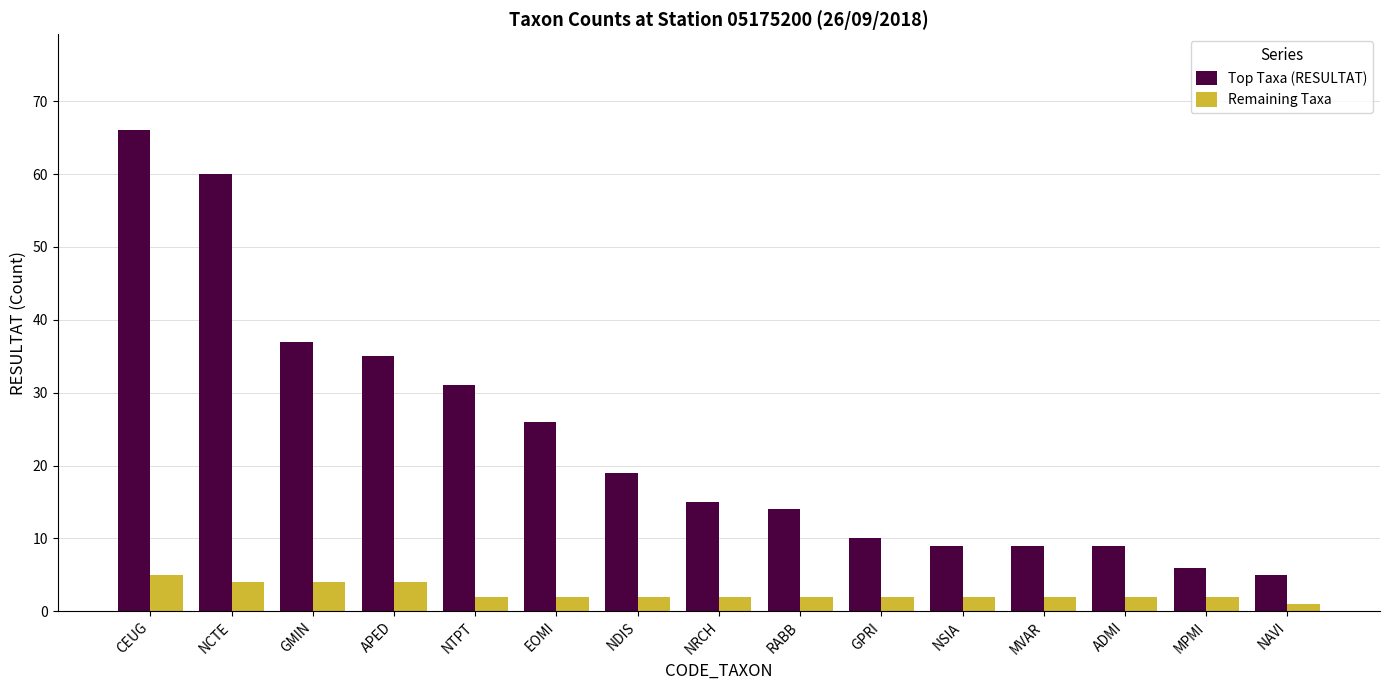

How many values in the Top Taxa (RESULTAT) series are below 15?

7